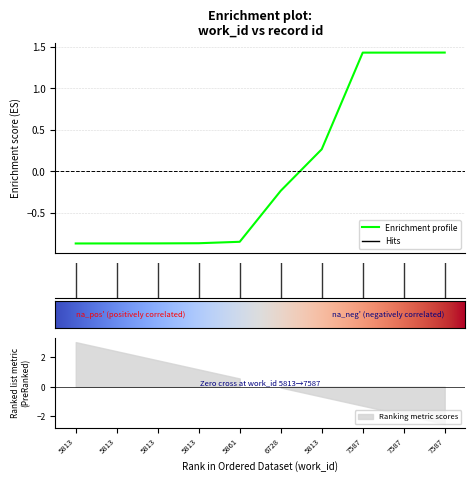

What value does the data have at 7587?

1.4